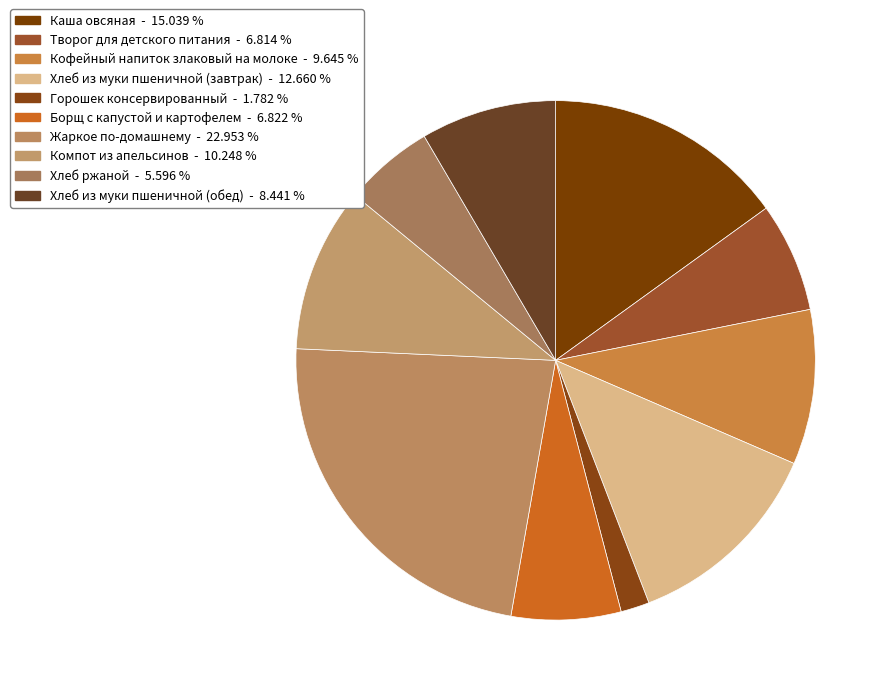

To the nearest percent, what is the difference between the largest and smallest slice percentages?

21%